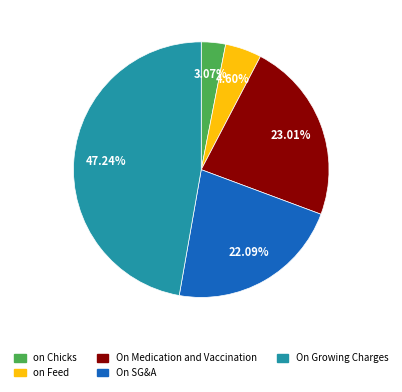

Does any single category account for the majority?

No